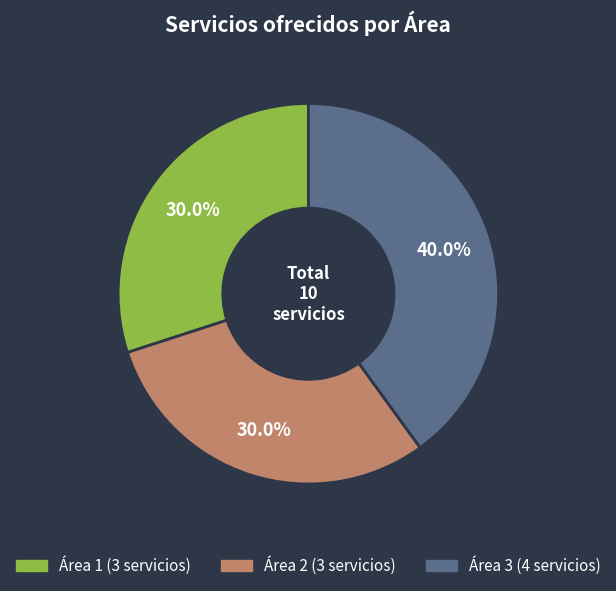

Does any single category account for the majority?

No